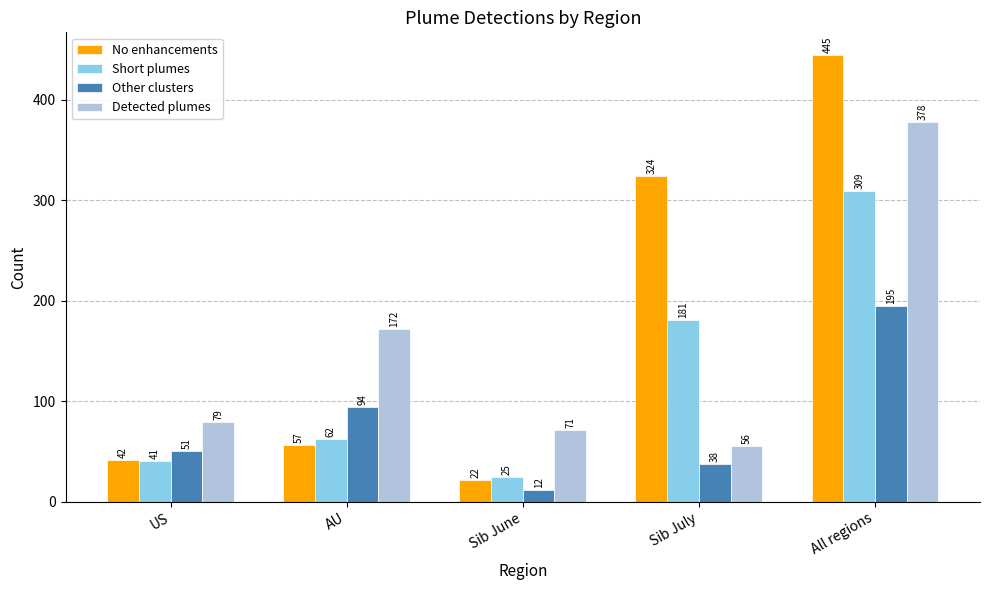

What are all the series names shown in the legend?

No enhancements, Short plumes, Other clusters, Detected plumes